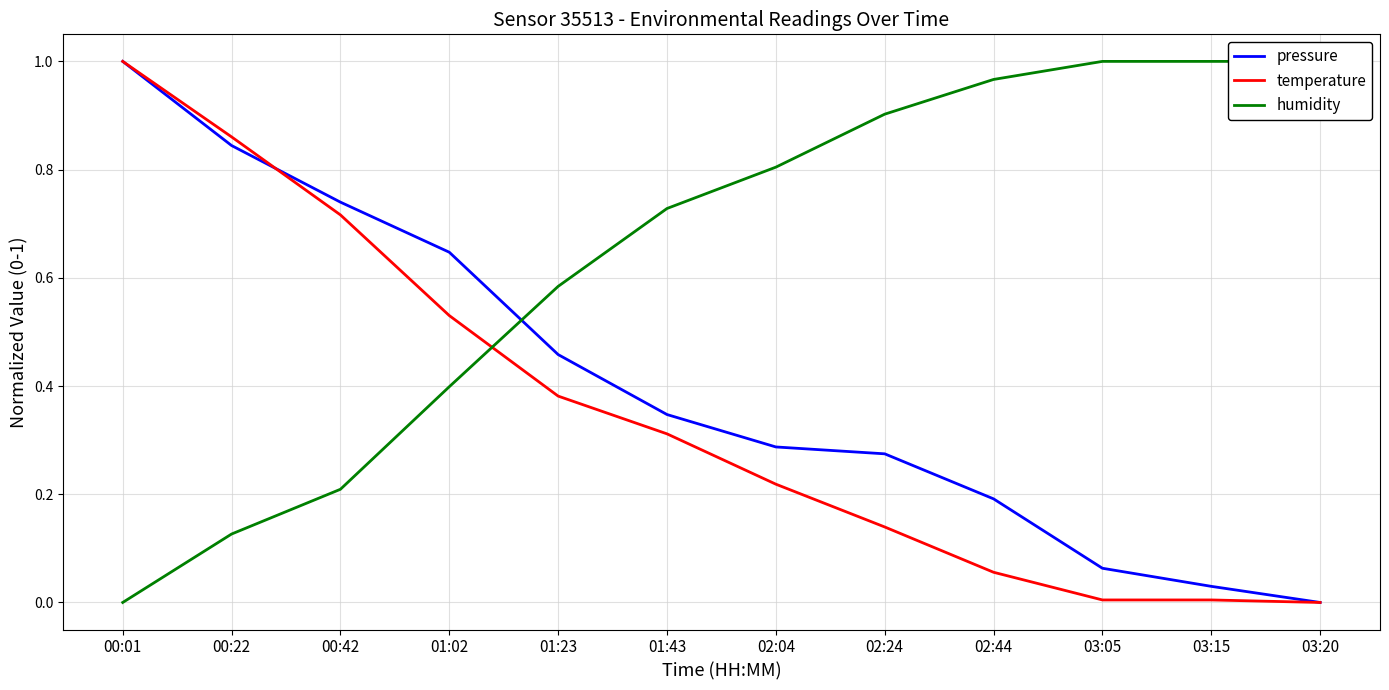

What position from the right is 00:01?

12